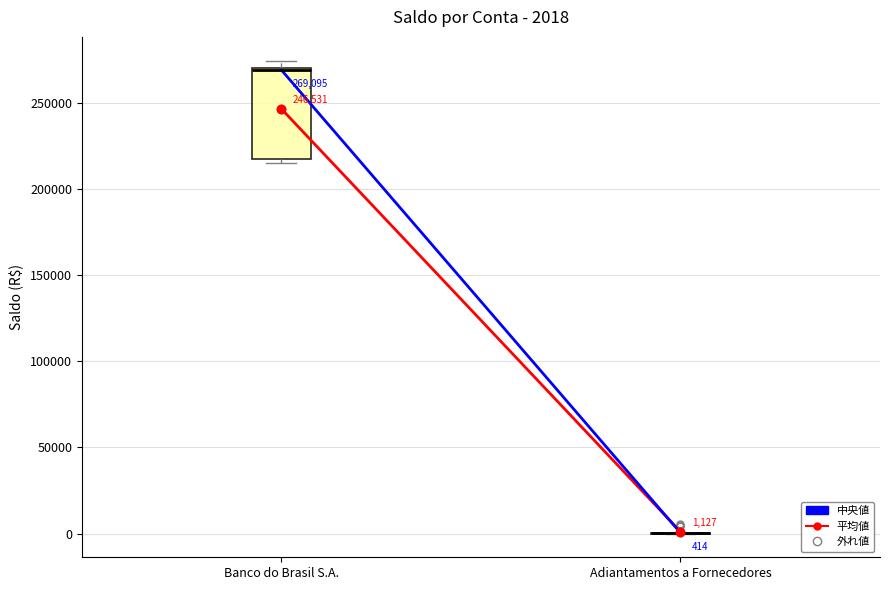

Which box is the tallest, from its lower edge to its upper edge?

Banco do Brasil S.A.